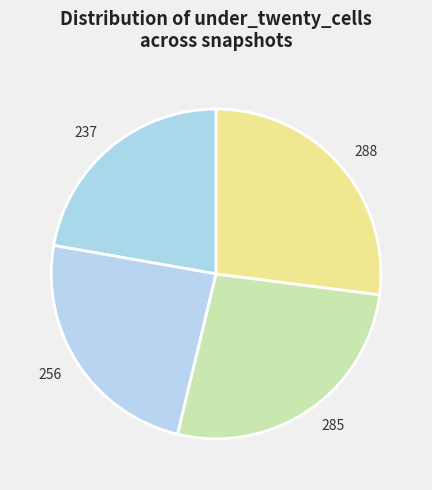

Which category has the smallest portion of the pie?

237